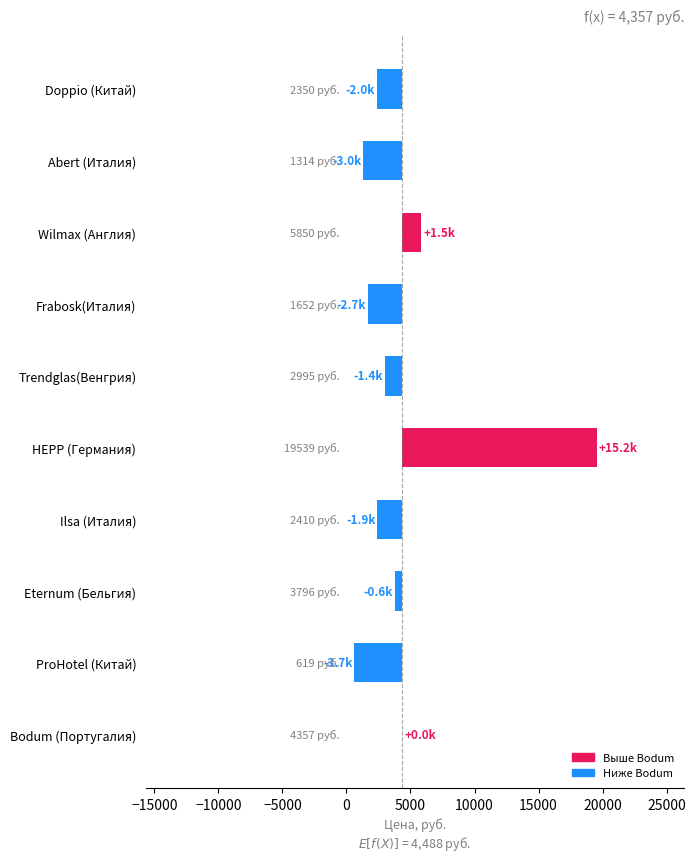

Reading left to right, what are all the values shown in this chart?

Bodum (Португалия)=0	ProHotel (Китай)=-3738	Eternum (Бельгия)=-561	Ilsa (Италия)=-1947	HEPP (Германия)=15182	Trendglas(Венгрия)=-1362	Frabosk(Италия)=-2705	Wilmax (Англия)=1493	Abert (Италия)=-3043	Doppio (Китай)=-2007